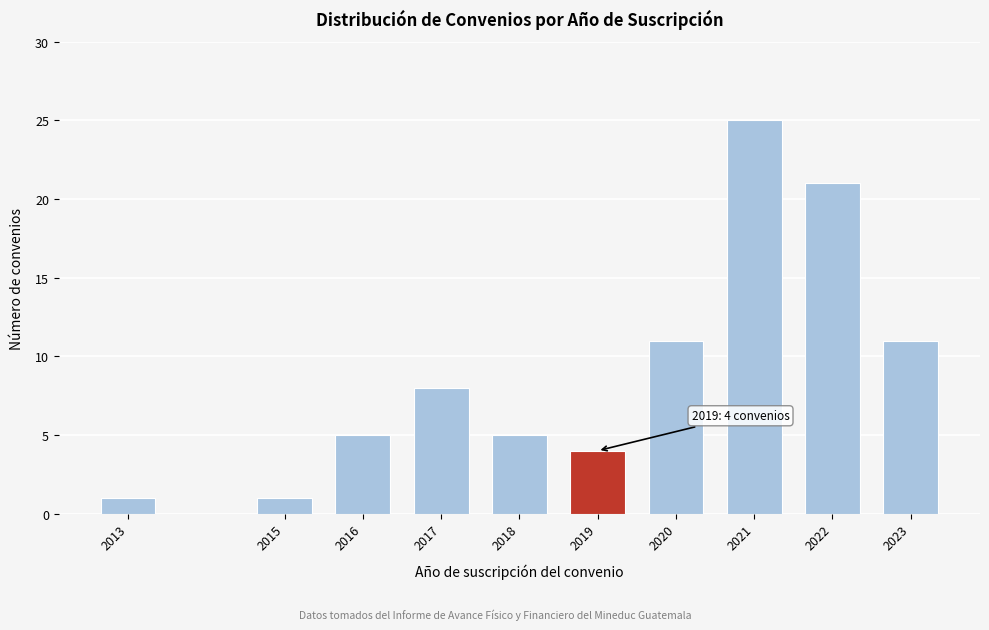

Reading right to left, list all the values displayed in this chart.

11	21	25	11	4	5	8	5	1	1